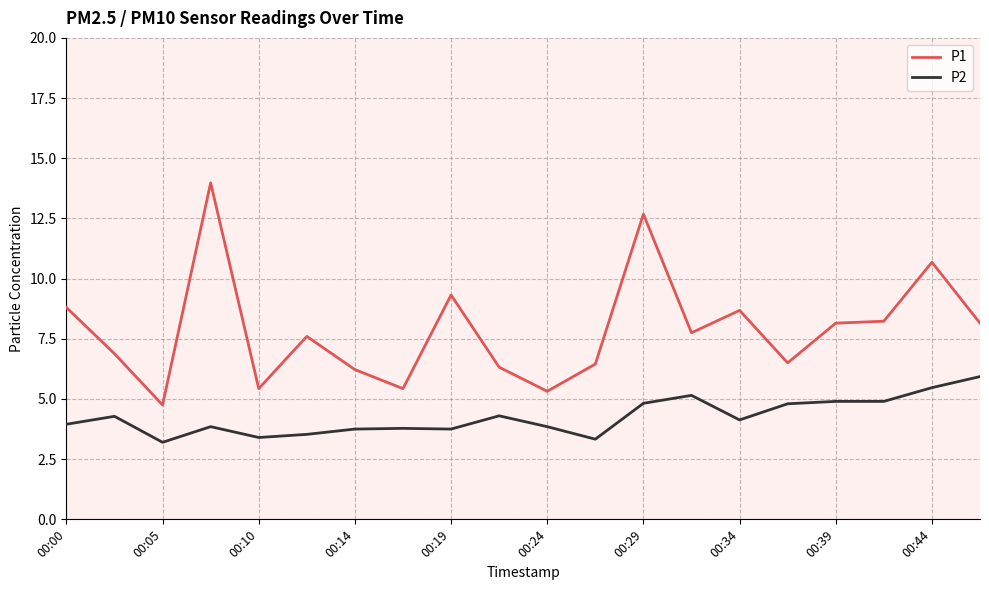

How many categories are shown in the chart?

20